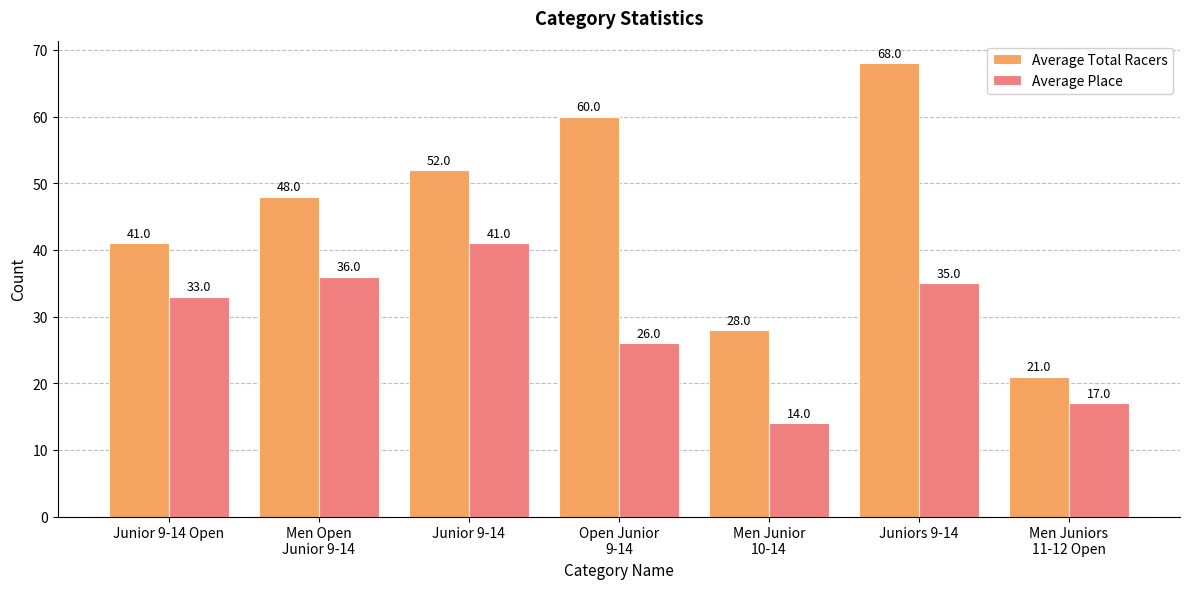

Rank the series at Junior 9-14 Open from lowest to highest value.

Average Place, Average Total Racers